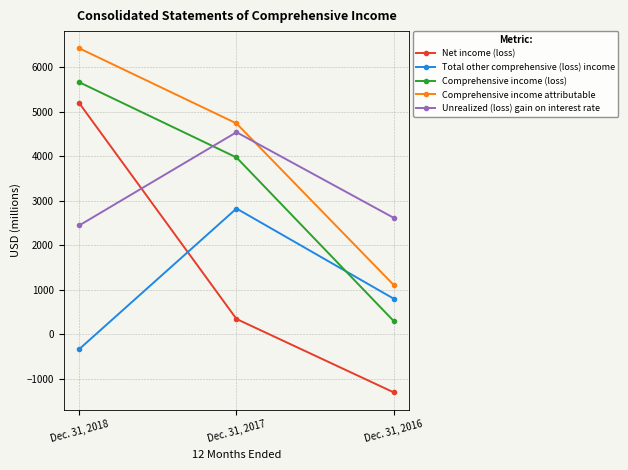

Reading right to left, what are all the values shown in this chart?

Net income (loss): -1302	347	5195
Total other comprehensive (loss) income: 803	2829	-329
Comprehensive income (loss): 301	3976	5666
Comprehensive income attributable: 1111	4741	6429
Unrealized (loss) gain on interest rate: 2620	4544	2450